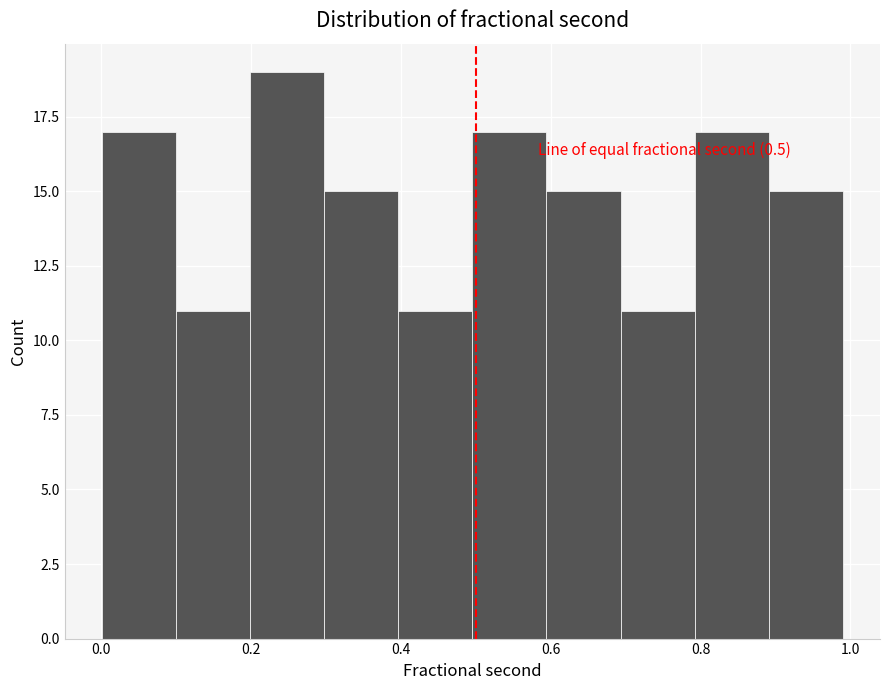

Over which range of the x-axis is the bar tallest?

0.2 to 0.3